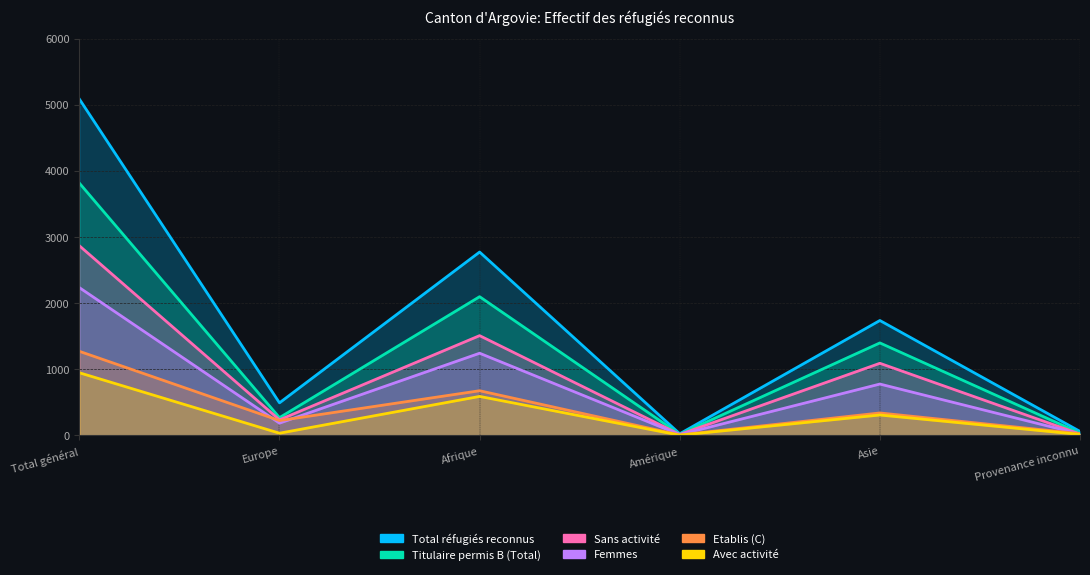

What is the total value across all series at Amérique?

76